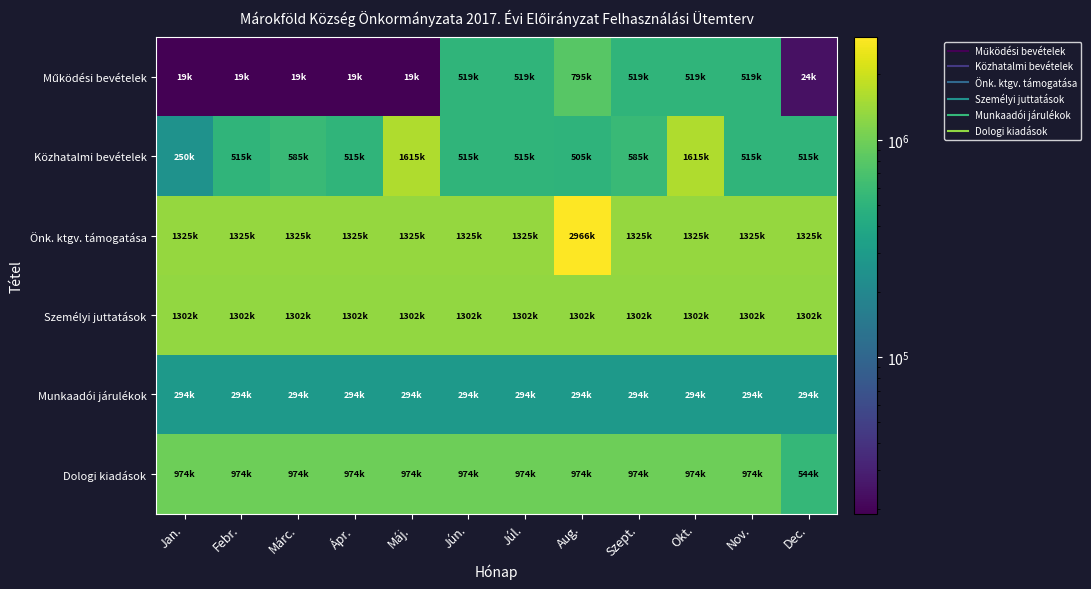

Between Febr. and Okt., which is larger?

Okt.